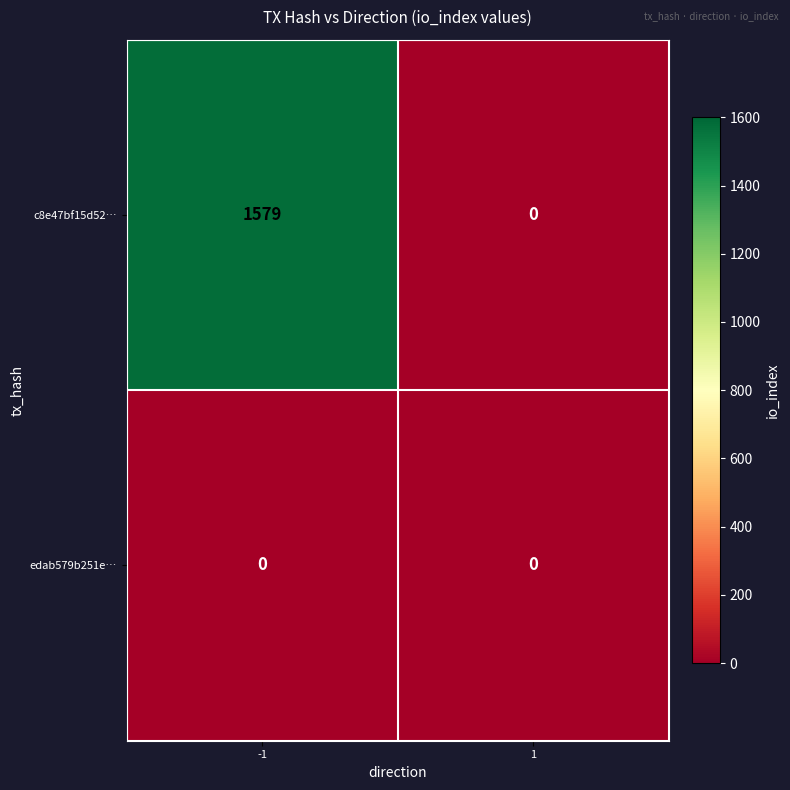

Count the number of data series in this chart.

2